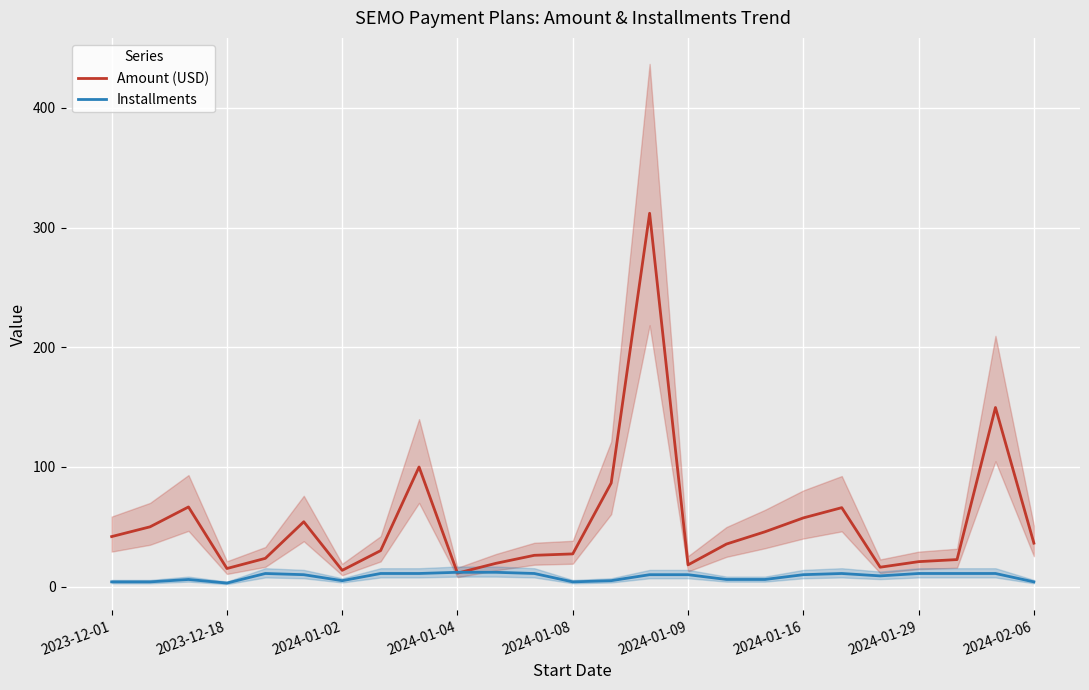

What is the total value across all series at 19?

77.0